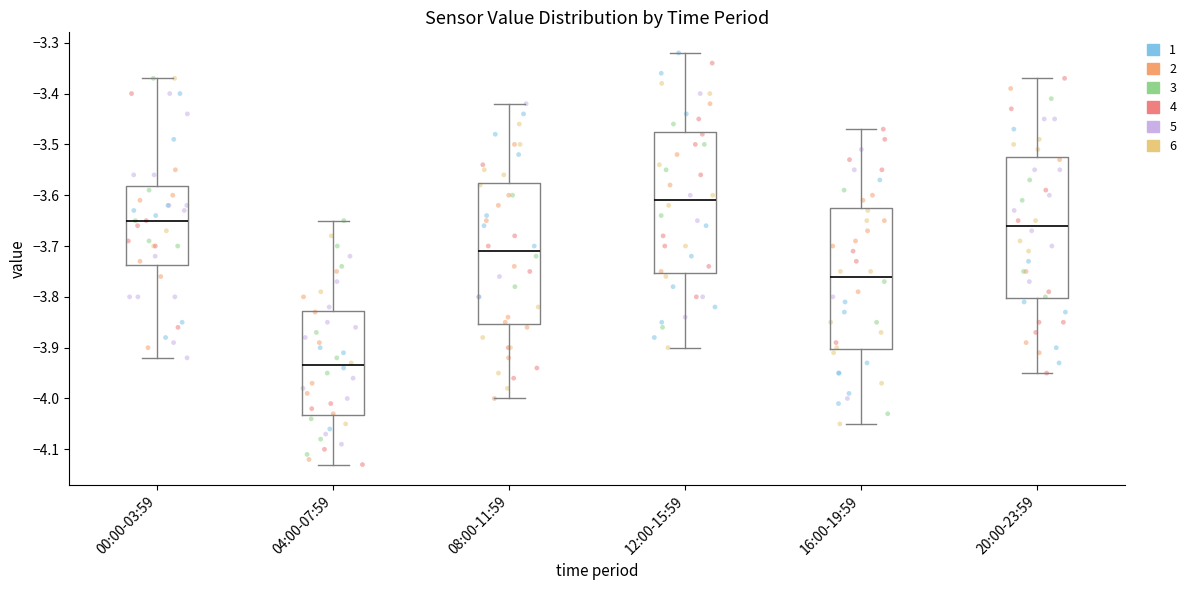

Where is the upper edge of the box for 08:00-11:59 on the y-axis? The values are not printed on the chart, so give them approximately, as read against the axis.

-3.57